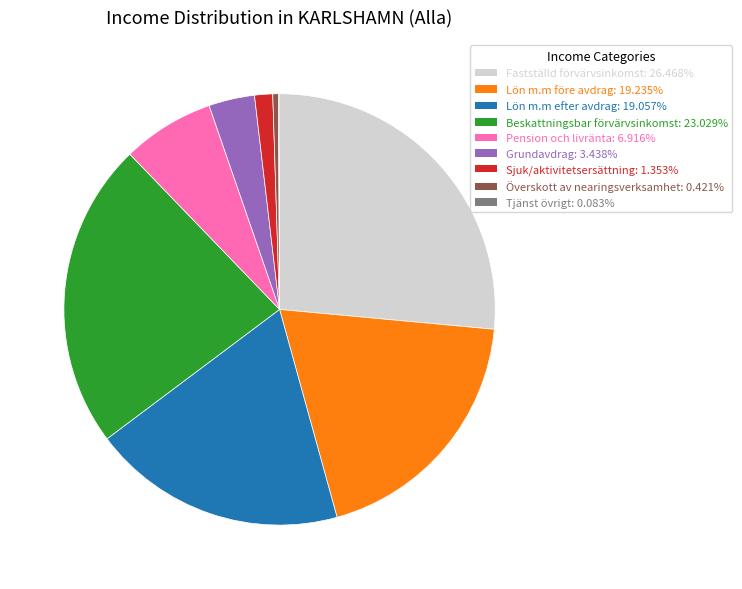

Is there a majority slice in this chart?

No